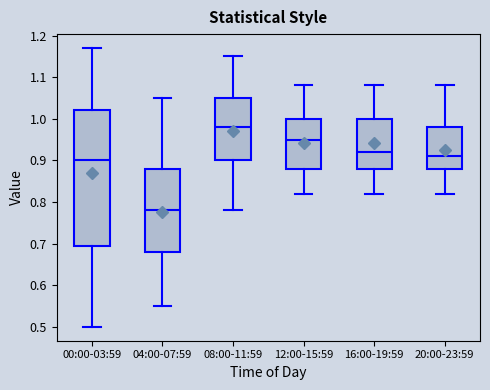

Reading left to right, transcribe this box plot: for each box, give where its median line is, the range the box spans, and where its two whiskers end, as read against the y-axis. The values are not printed on the chart, so give them approximately, as read against the axis.

00:00-03:59: median 0.90, box 0.70 to 1.02, whiskers 0.50 to 1.17
04:00-07:59: median 0.78, box 0.68 to 0.88, whiskers 0.55 to 1.05
08:00-11:59: median 0.98, box 0.90 to 1.05, whiskers 0.78 to 1.15
12:00-15:59: median 0.95, box 0.88 to 1.00, whiskers 0.82 to 1.08
16:00-19:59: median 0.92, box 0.88 to 1.00, whiskers 0.82 to 1.08
20:00-23:59: median 0.91, box 0.88 to 0.98, whiskers 0.82 to 1.08